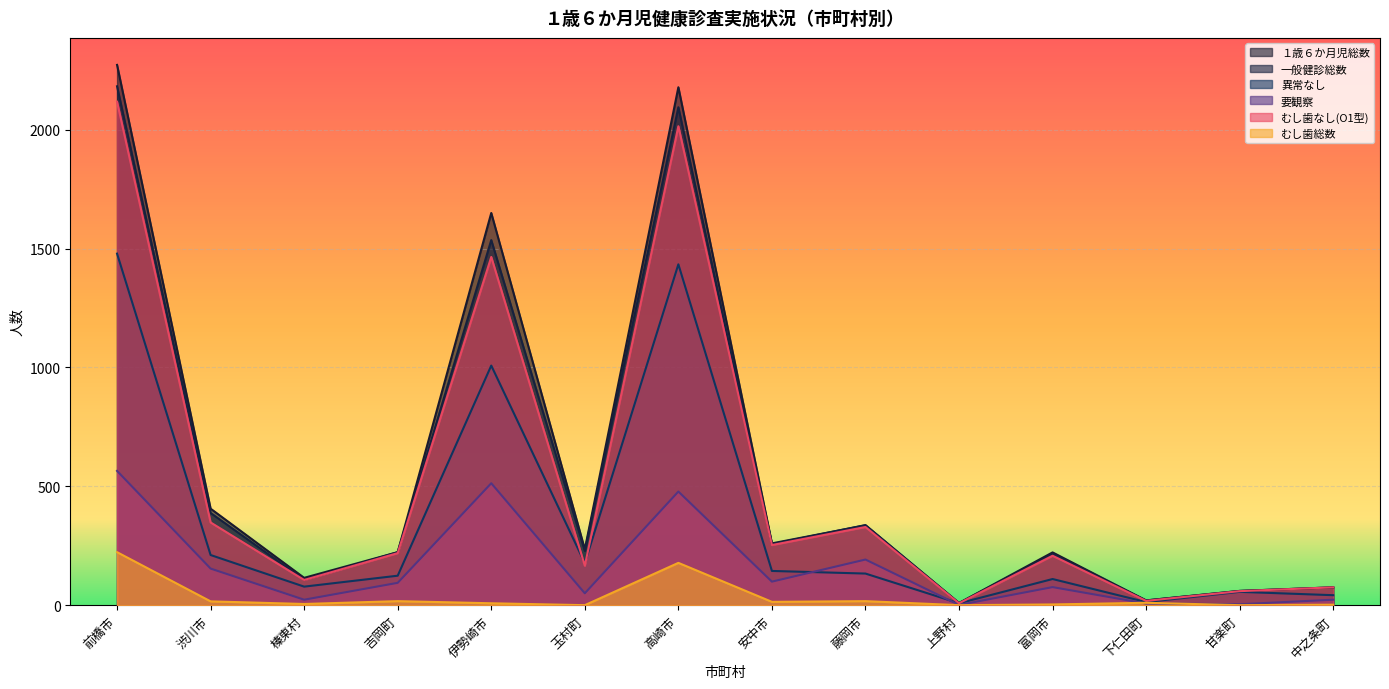

In 要観察, how many points are higher than both neighbors (excluding endpoints)?

4